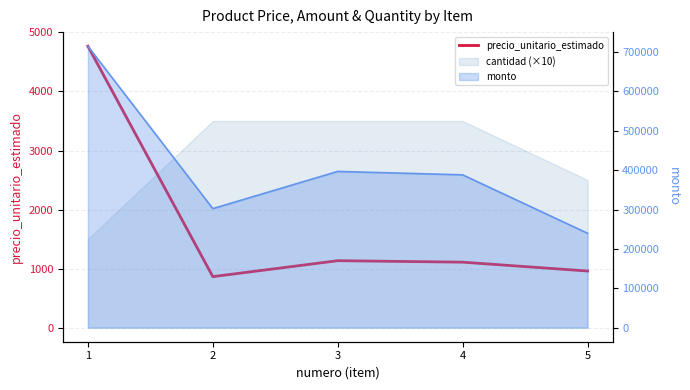

Rank the categories by value from highest to lowest.

1, 3, 4, 5, 2